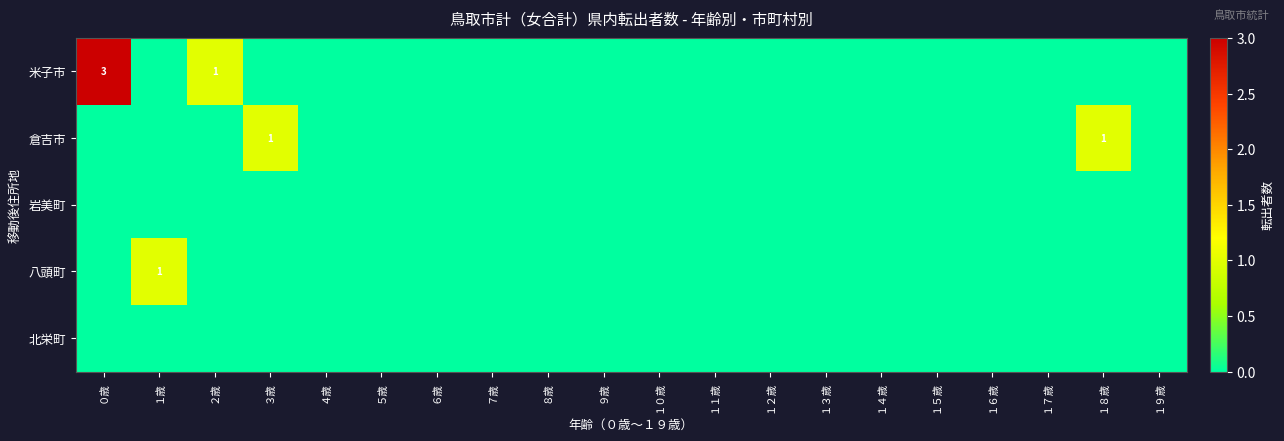

At which label is 八頭町 closest to 0?

０歳